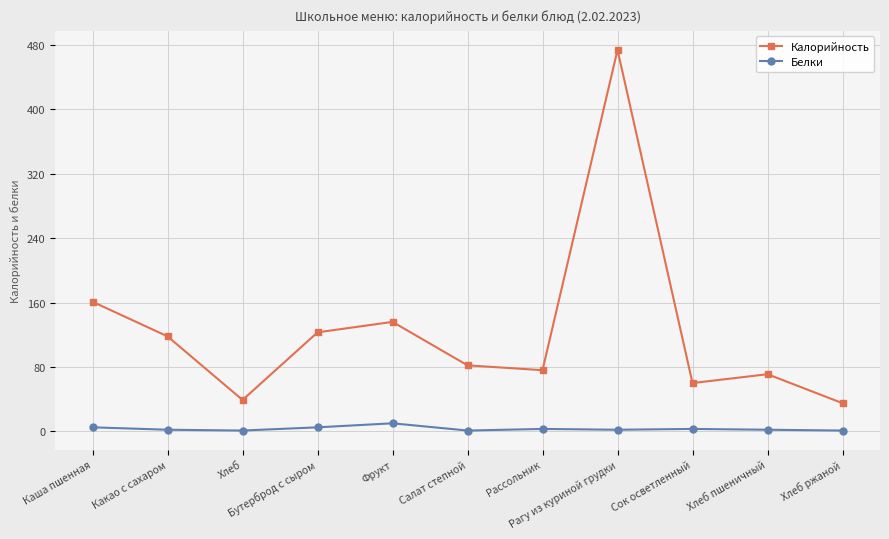

Which series has the largest range (max minus min)?

Калорийность